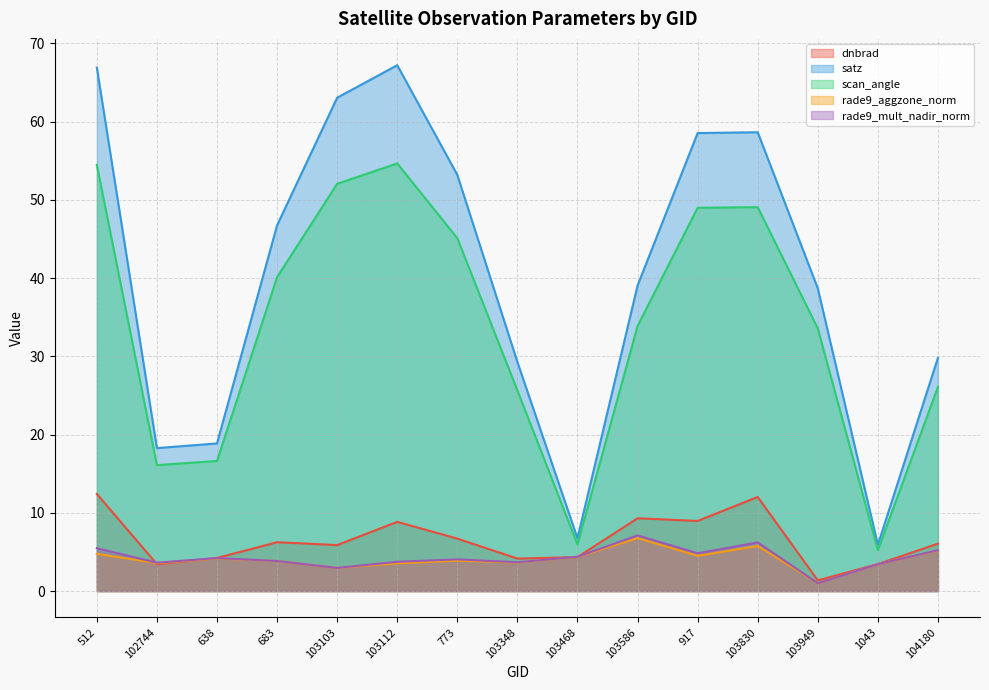

What position from the right is 103830?

4